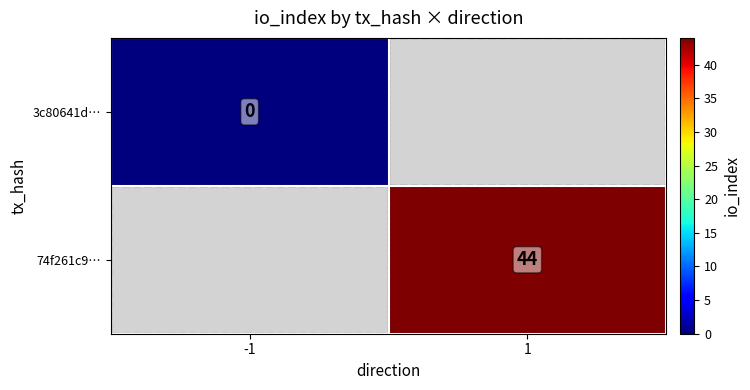

The 74f261c9… series shows 64 at 1. True or false?

False